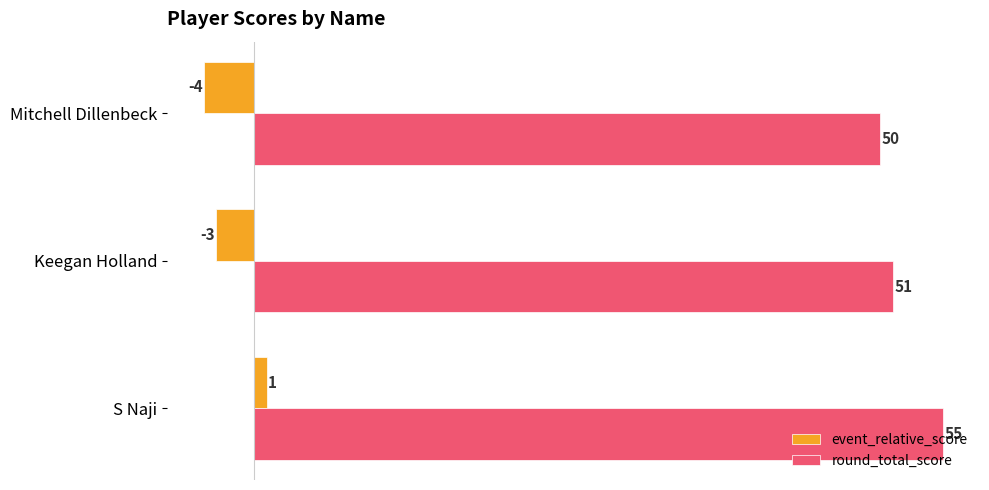

At how many categories does at least one series exceed 28?

3